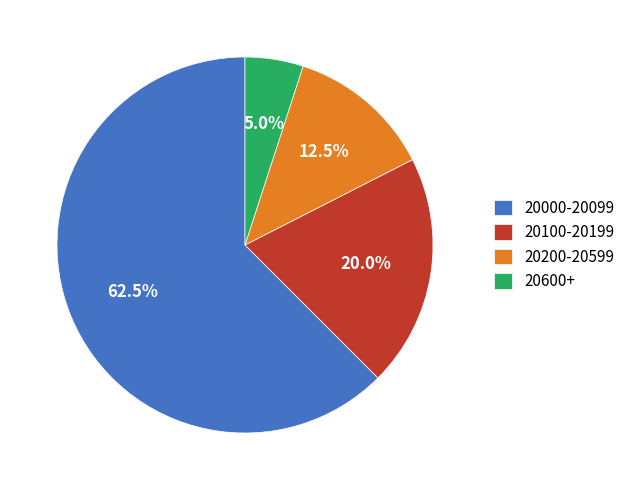

Is the sum of 20000-20099 and 20200-20599 greater than half?

Yes